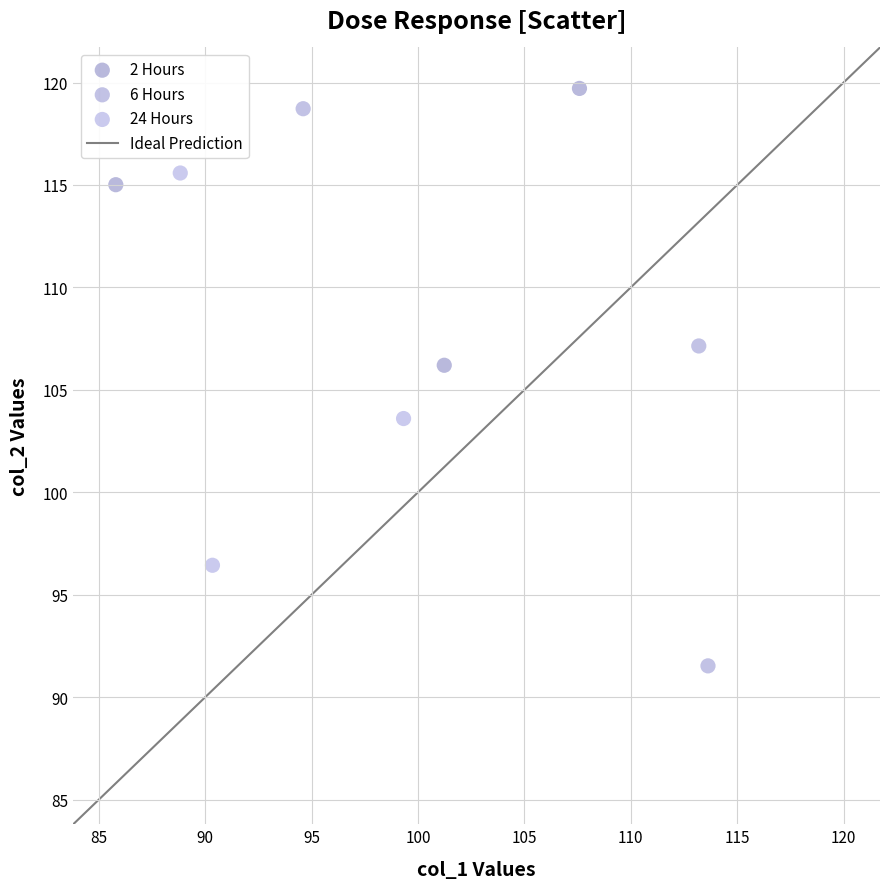

Which series reaches the minimum Y coordinate?

6 Hours